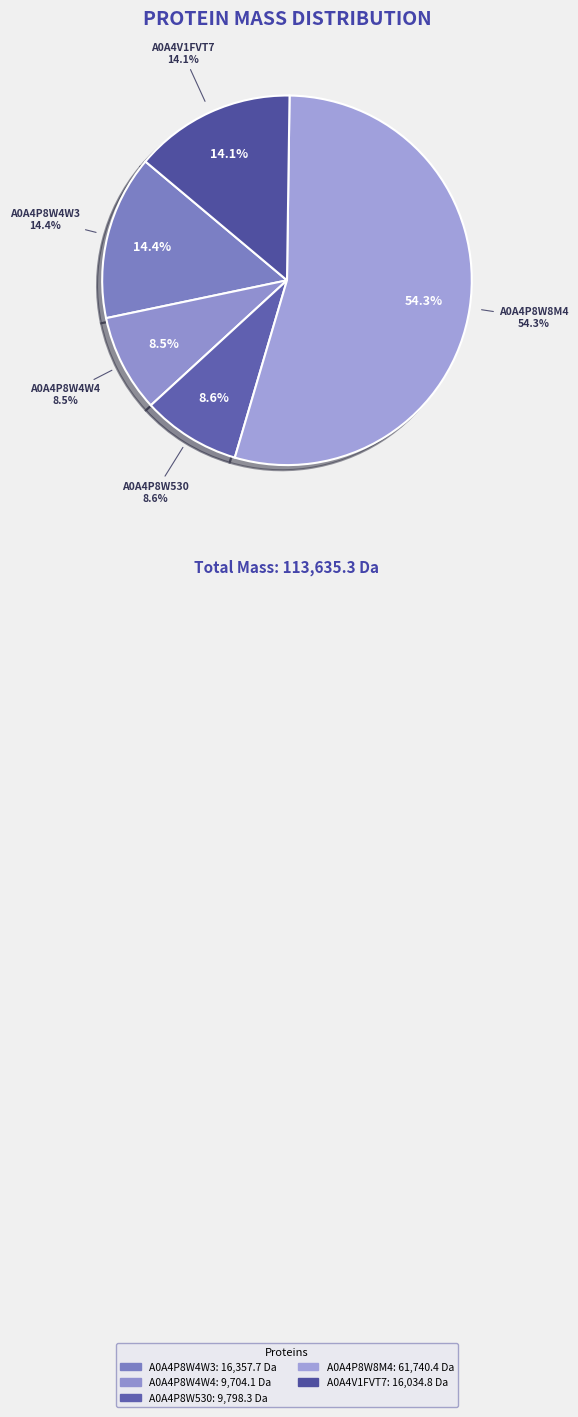

What is the change in value from A0A4P8W530 to A0A4V1FVT7?

+6236.6